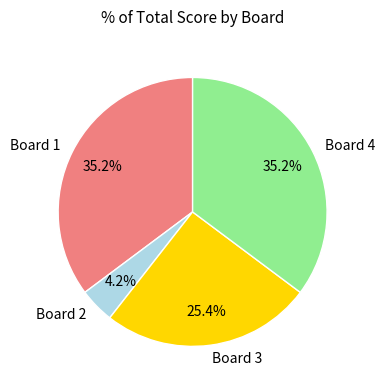

How much of the chart is everything except Board 4?

64.8%